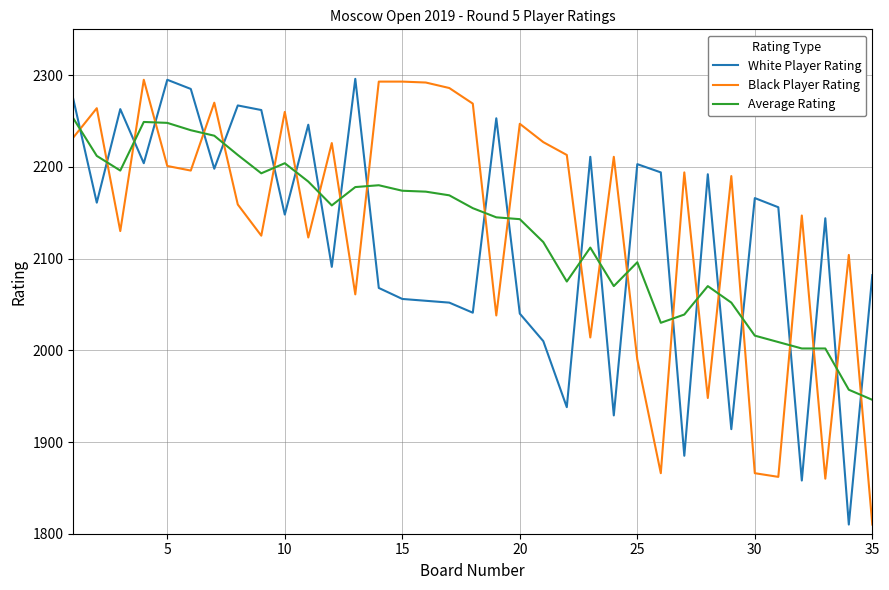

What is the minimum value for Black Player Rating?

1810